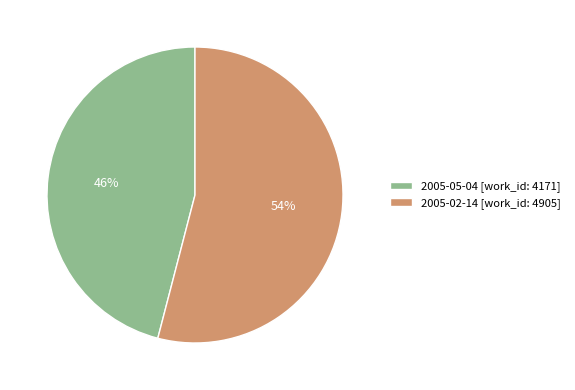

Count the number of slices in the pie.

2